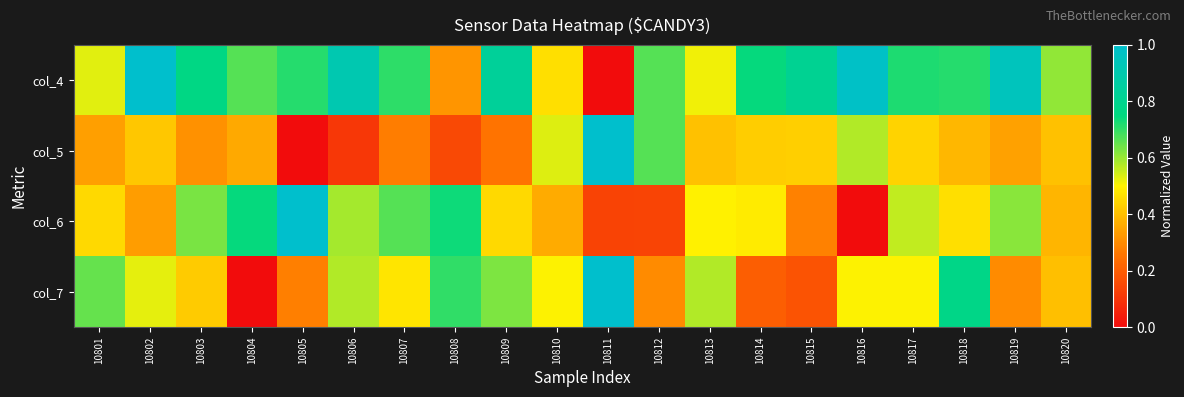

What is the maximum value shown in the chart?

1.0